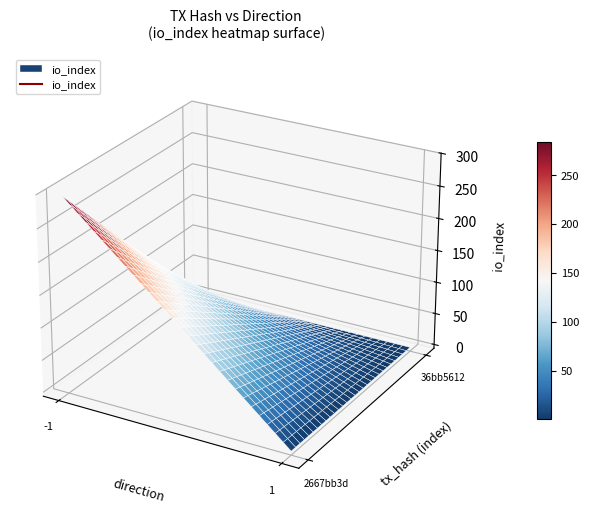

Rank the categories by 2667bb3d value from lowest to highest.

1, -1